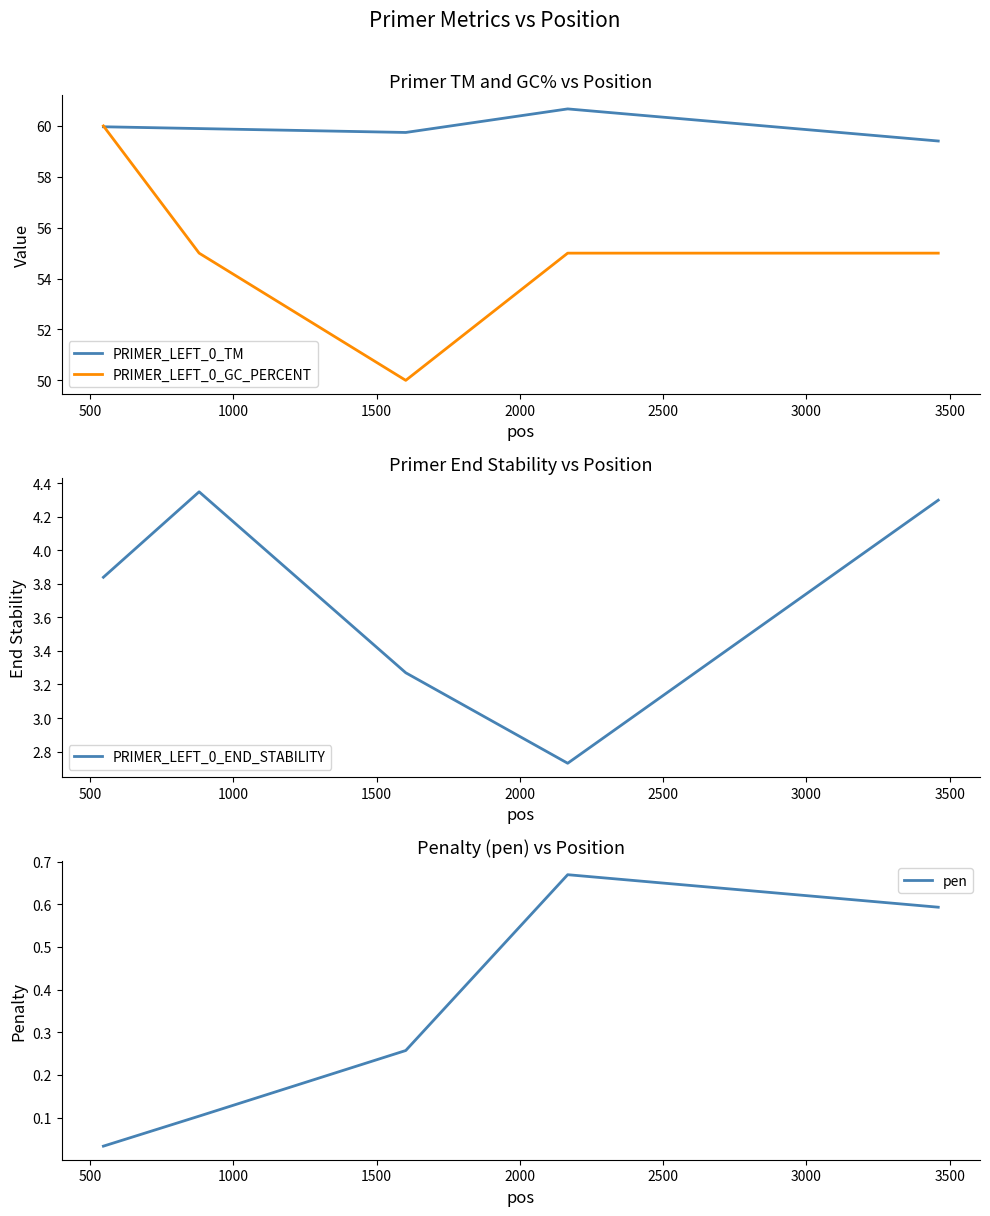

What is the difference between the maximum and minimum values in the PRIMER_LEFT_0_GC_PERCENT series?

10.0